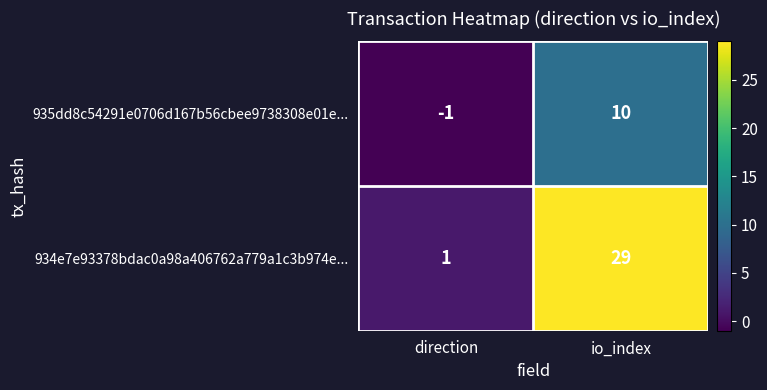

Rank the series by their average value, from highest to lowest.

934e7e93378bdac0a98a406762a779a1c3b974e..., 935dd8c54291e0706d167b56cbee9738308e01e...